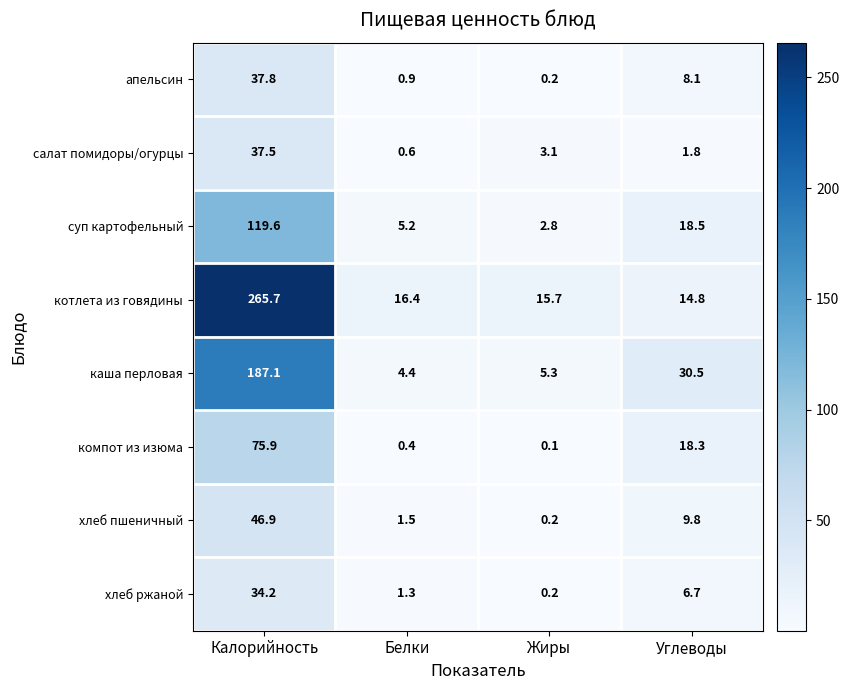

At which label is хлеб ржаной closest to 17?

Углеводы